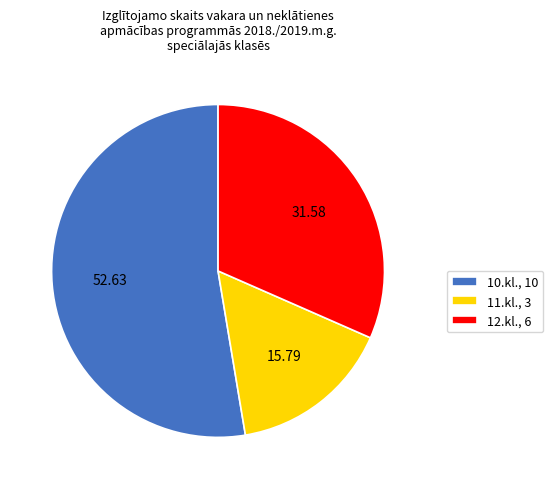

The 12.kl. slice represents 37% of the pie. True or false?

False